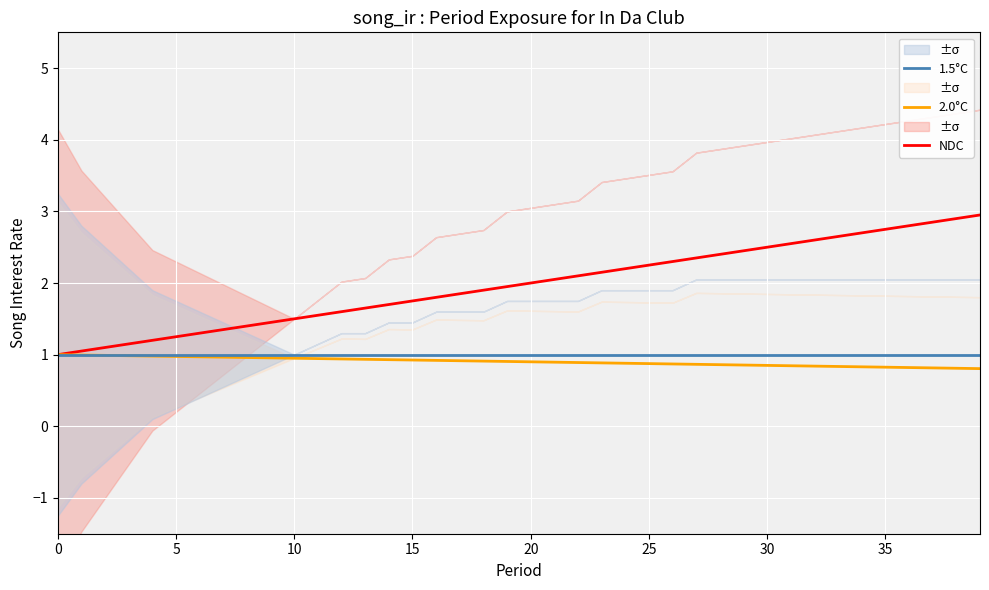

What is the lowest value of the 1.5°C series?

1.0